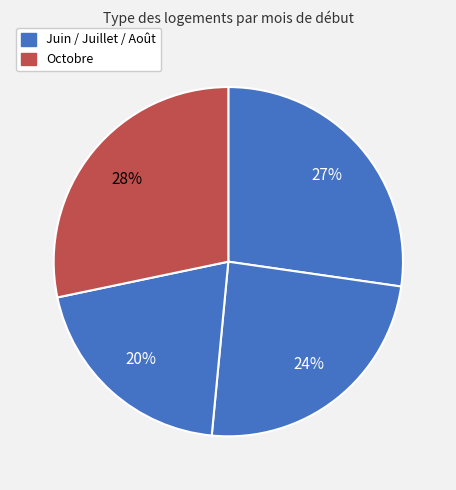

How many segments does this pie chart have?

4